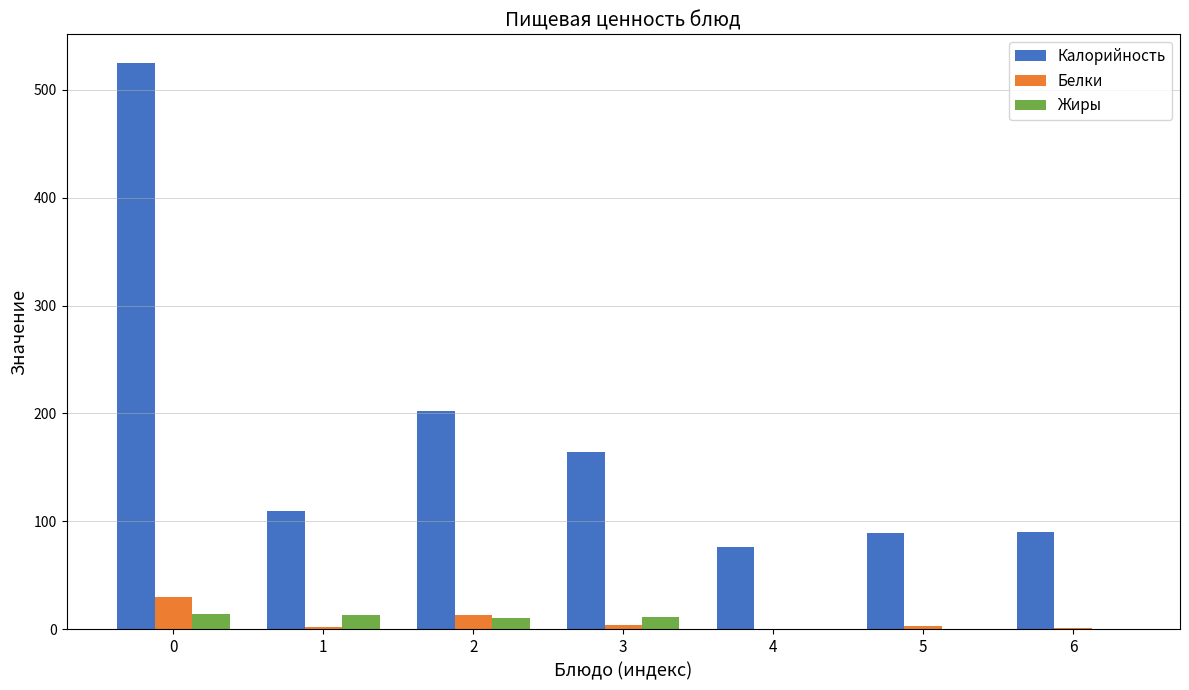

Which series changed the most between 0 and 6?

Калорийность